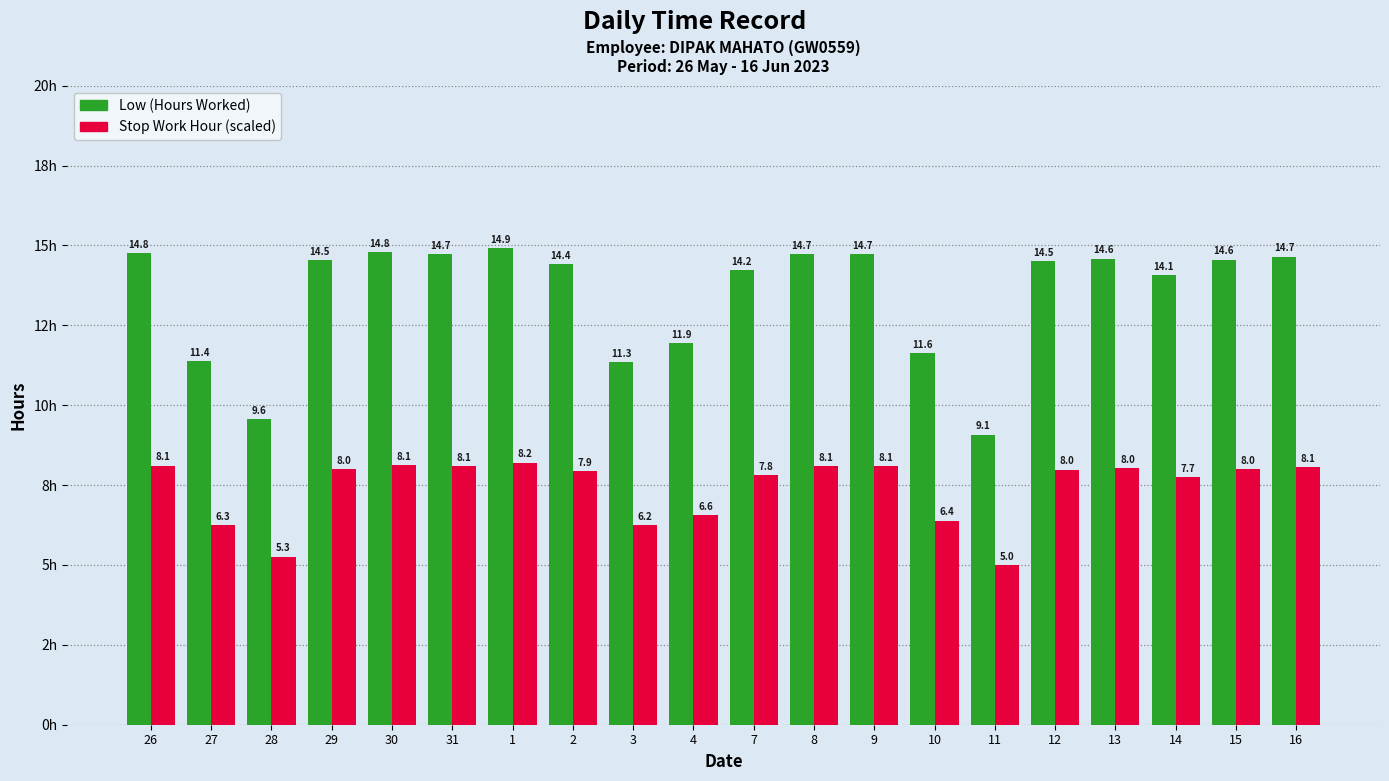

What is the sum of all Stop Work Hour (scaled) values?

148.0